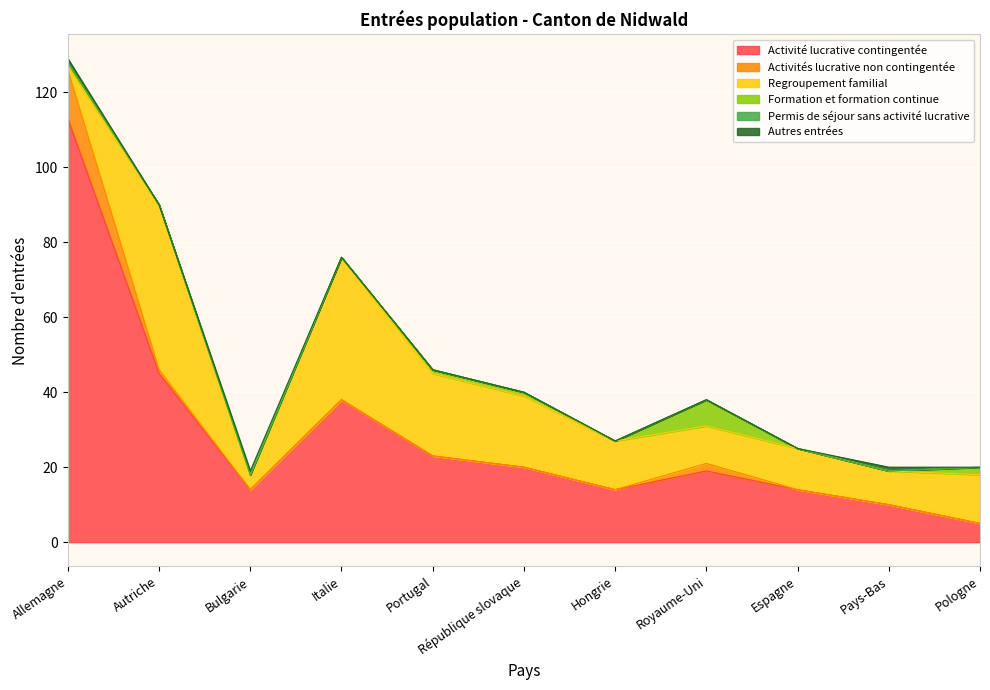

What position from the left is Royaume-Uni?

8